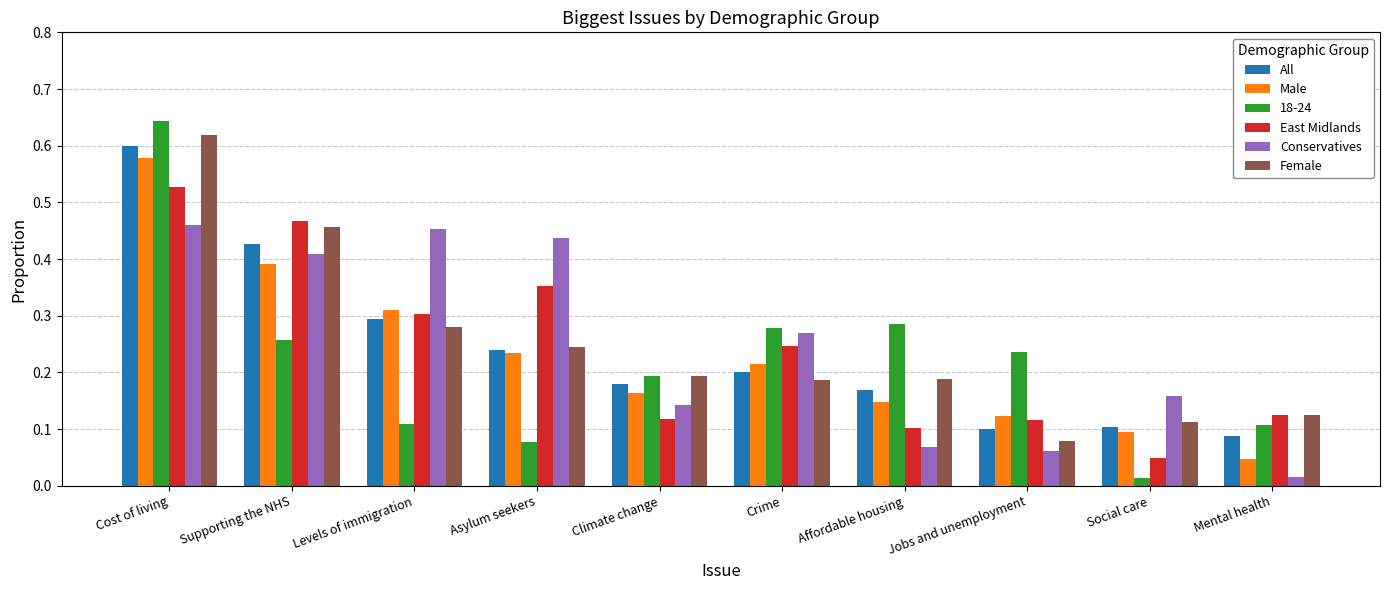

How many All values are between 0 and 1?

10